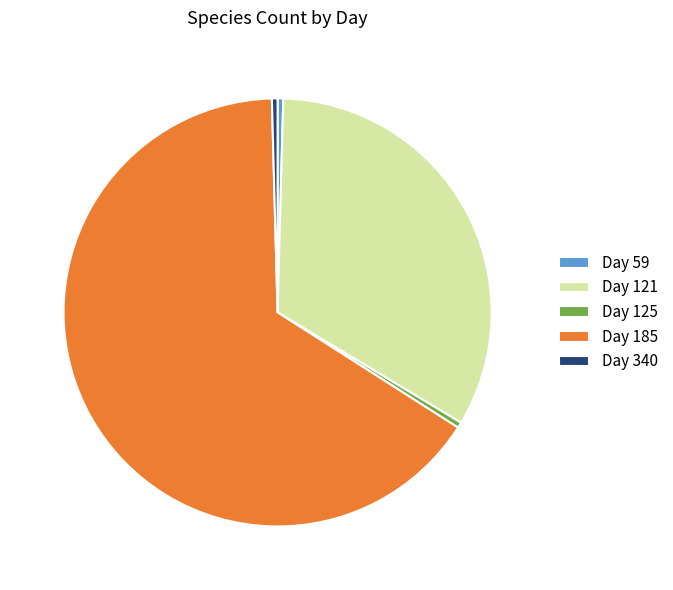

Is there any slice that represents more than half of the pie?

Yes